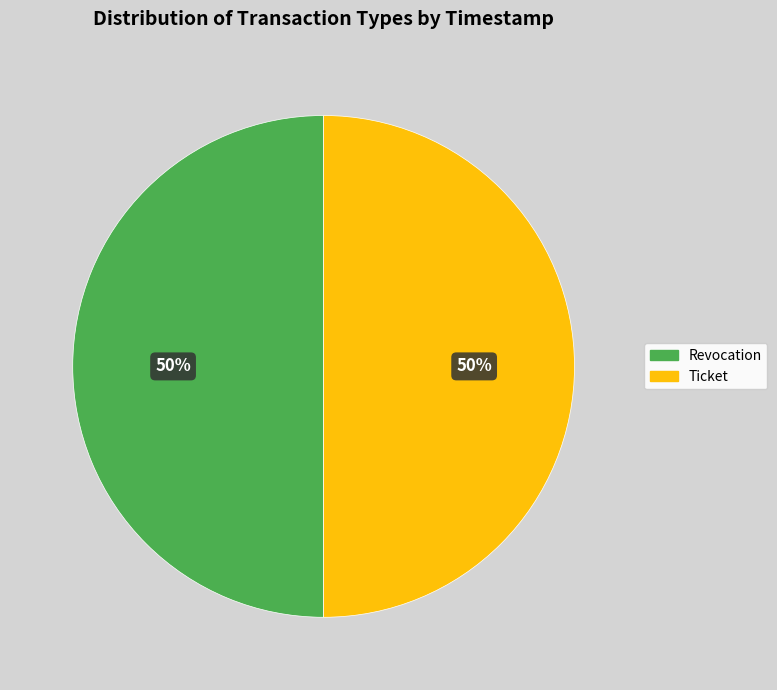

Is it true that Ticket is 41% of the pie?

False